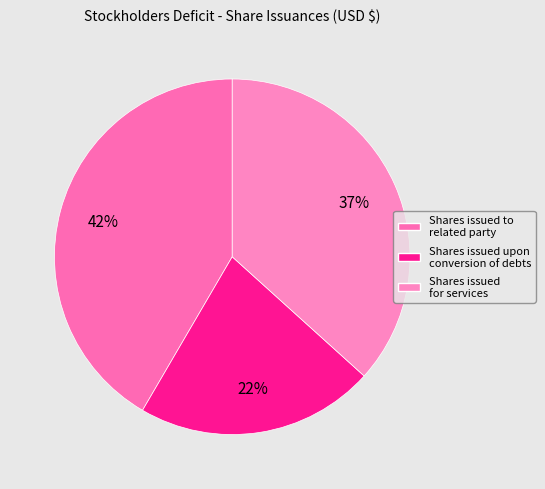

Is Shares issued for services the majority of the pie?

No